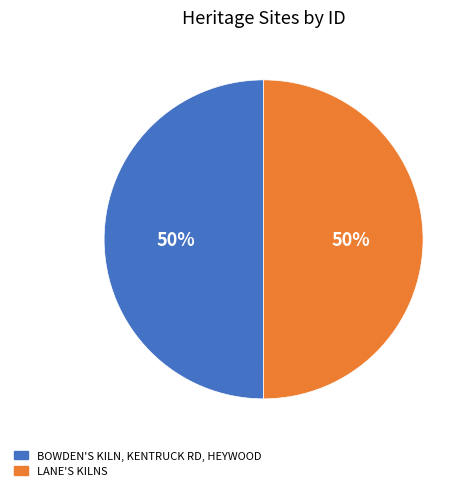

What is the ratio of the value at BOWDEN'S KILN, KENTRUCK RD, HEYWOOD to the value at LANE'S KILNS?

1.0